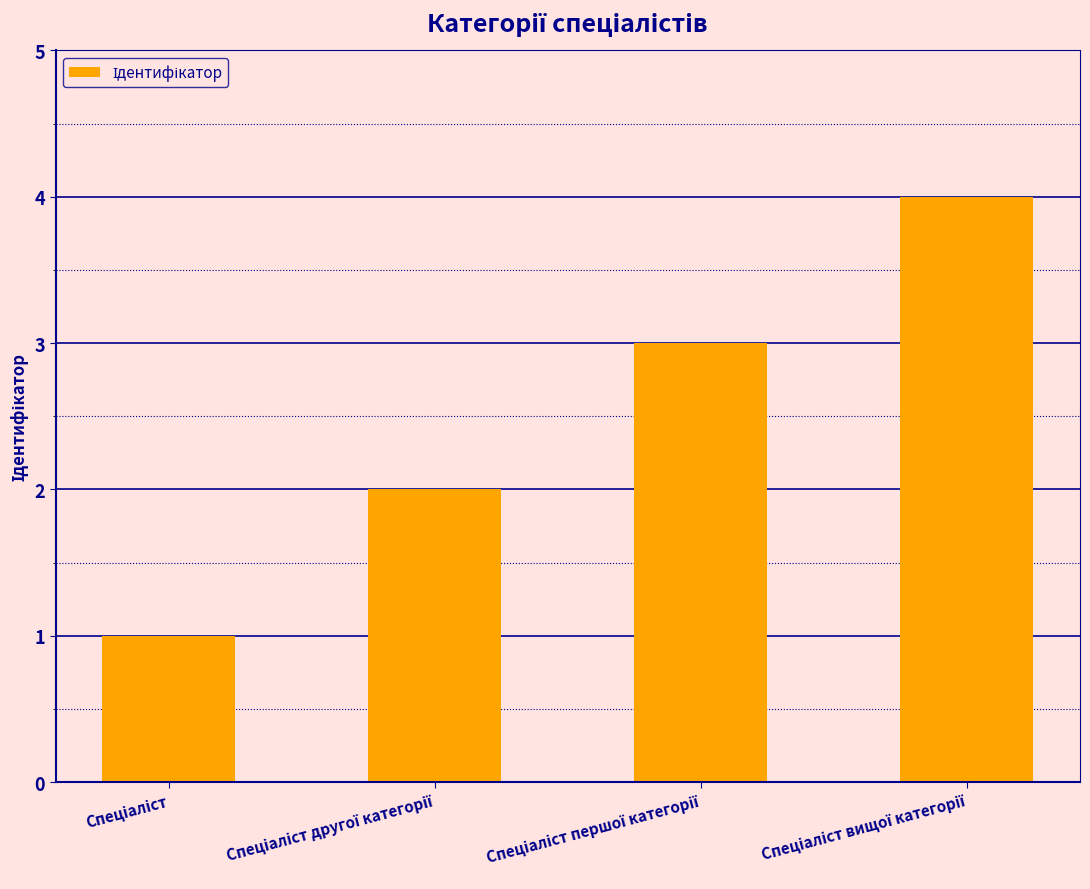

Reading left to right, list all the values displayed in this chart.

1	2	3	4